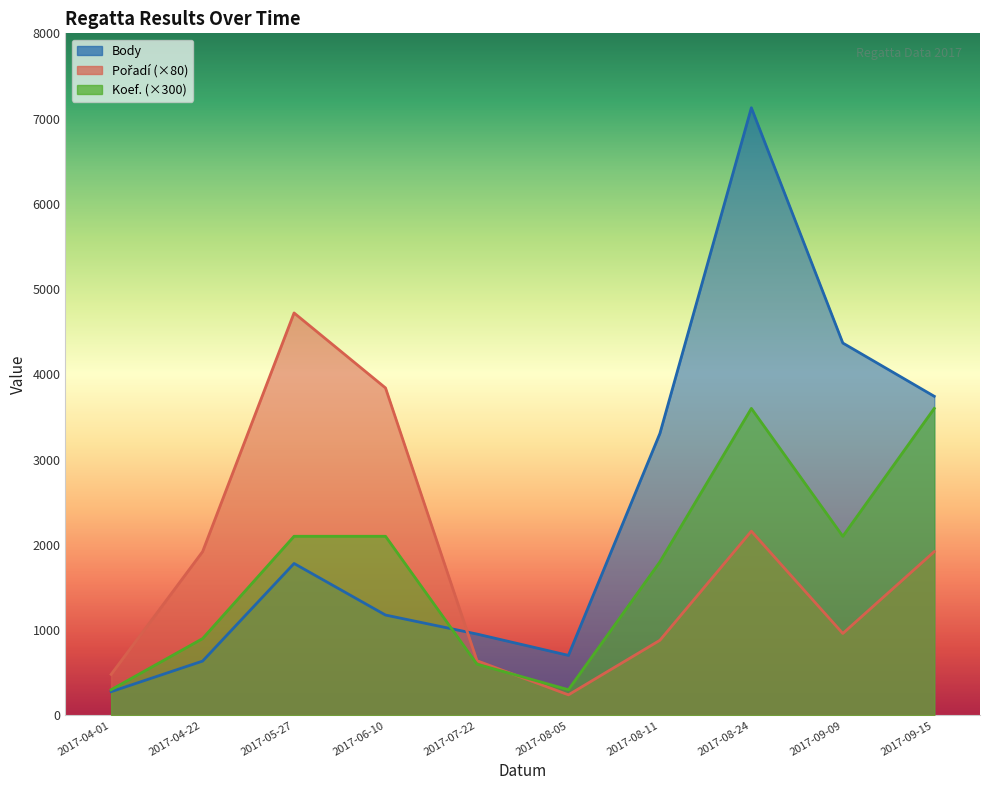

Read the Body value at 2017-04-22.

636